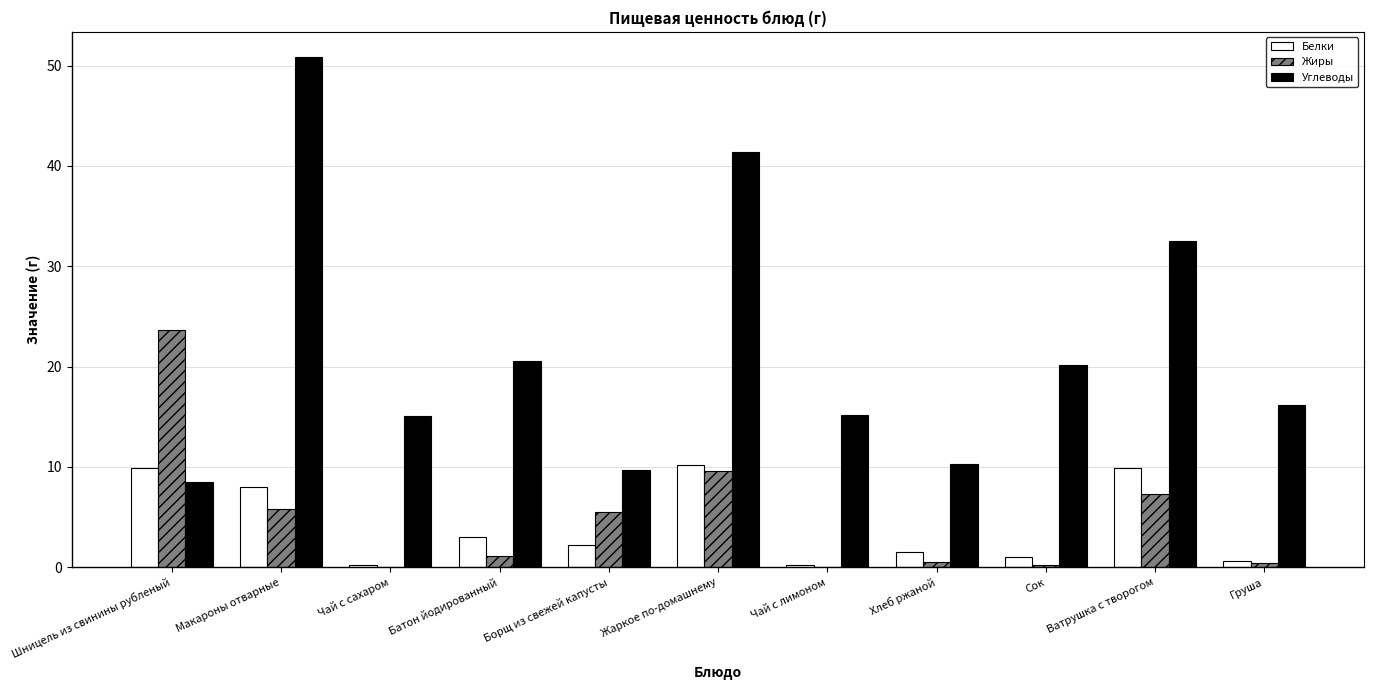

Read the Белки value at Борщ из свежей капусты.

2.2